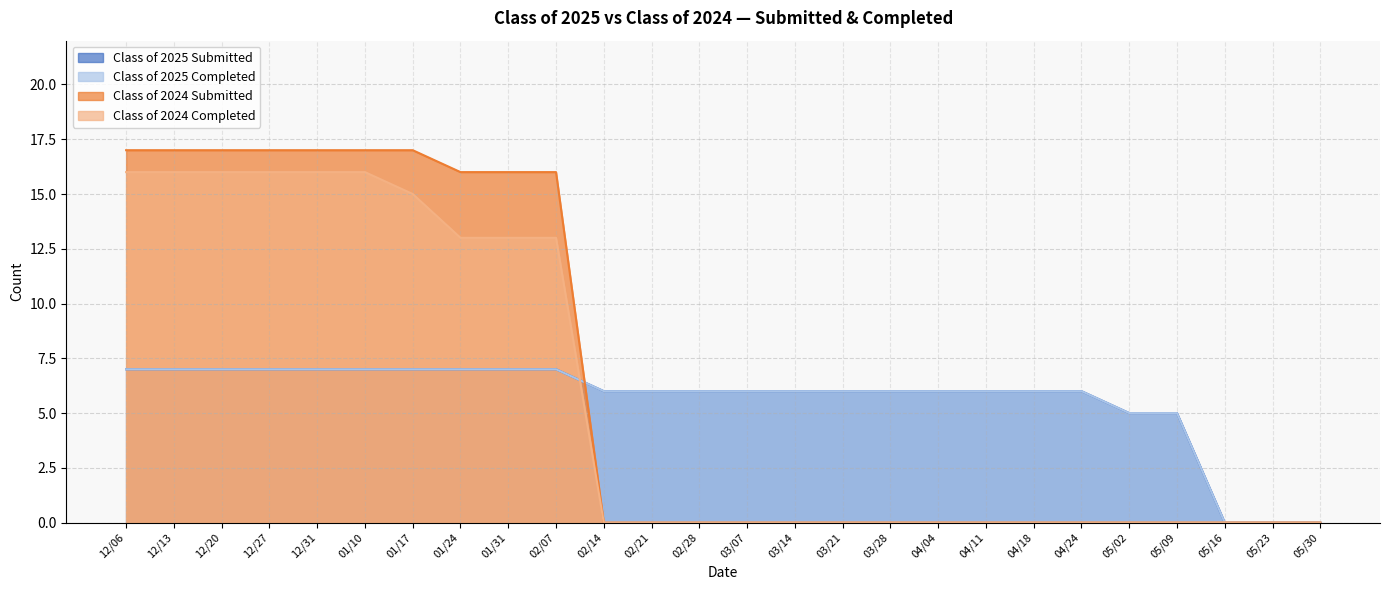

Does the chart display data point markers on the line(s)?

No